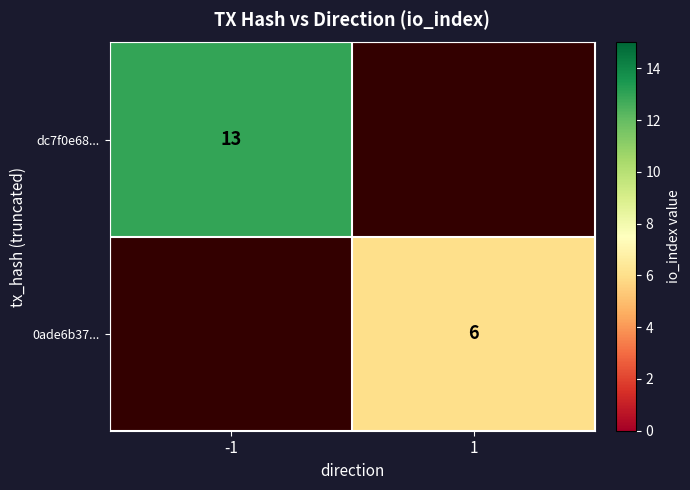

Is it true that 0ade6b37... equals 9.6 at 1?

False